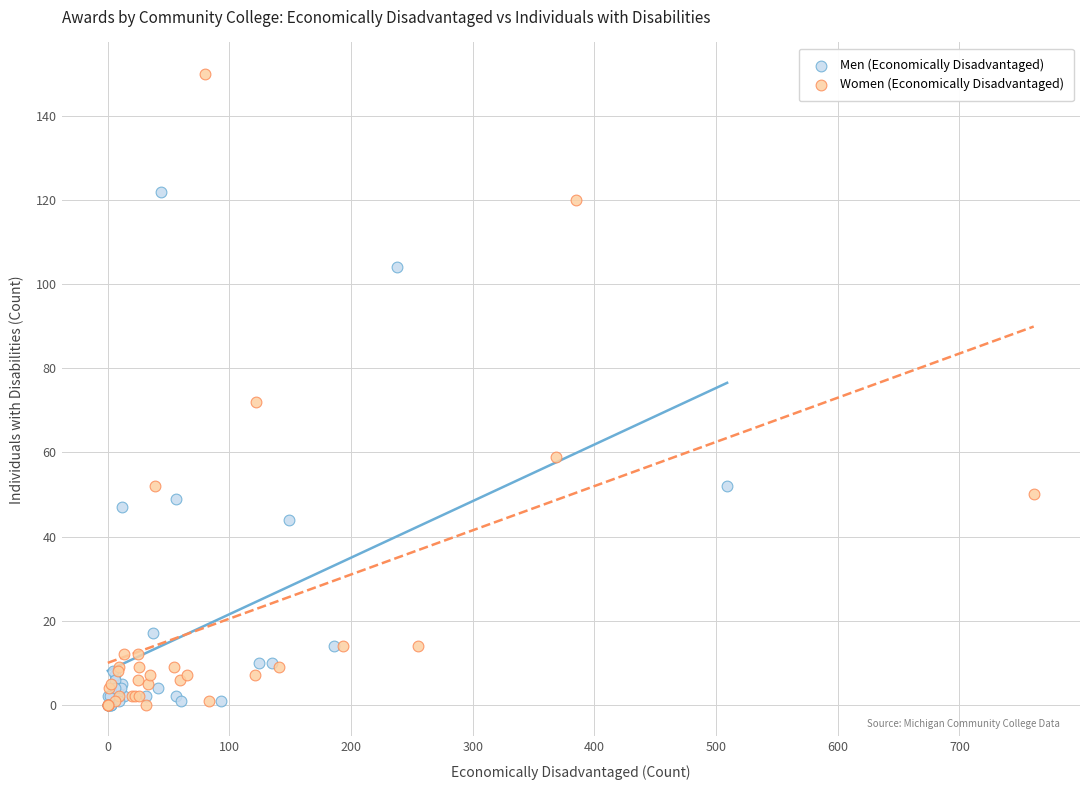

Which series has the widest spread of Y values?

Women (Economically Disadvantaged)